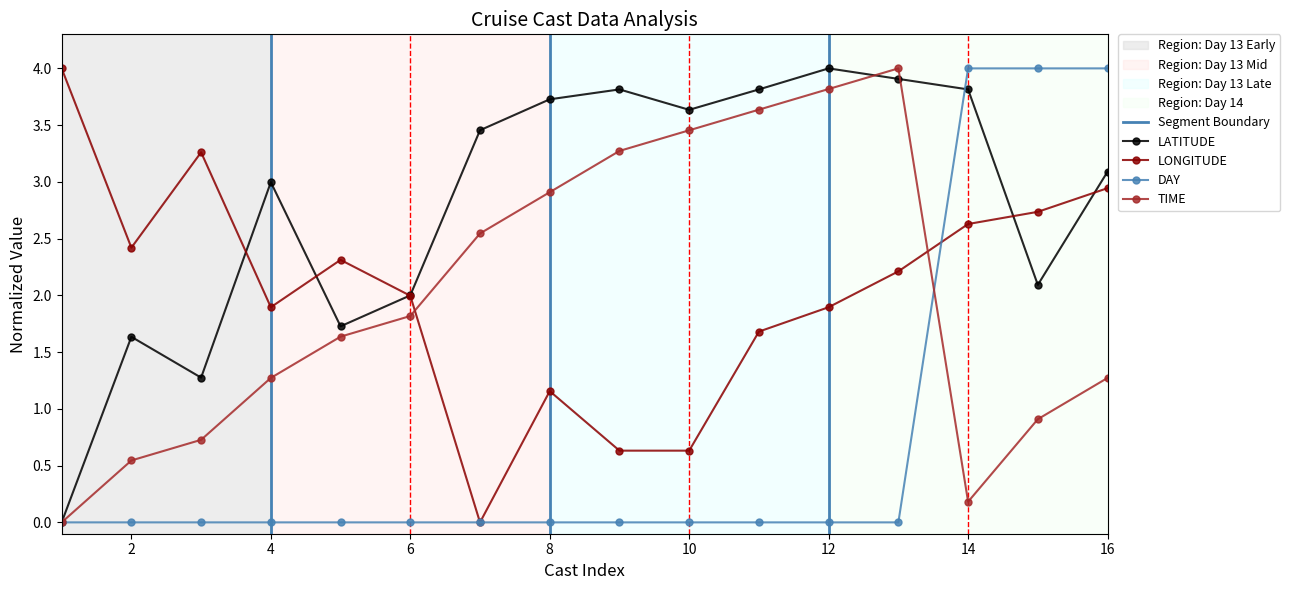

What is the approximate value of LONGITUDE at 1?

4.0